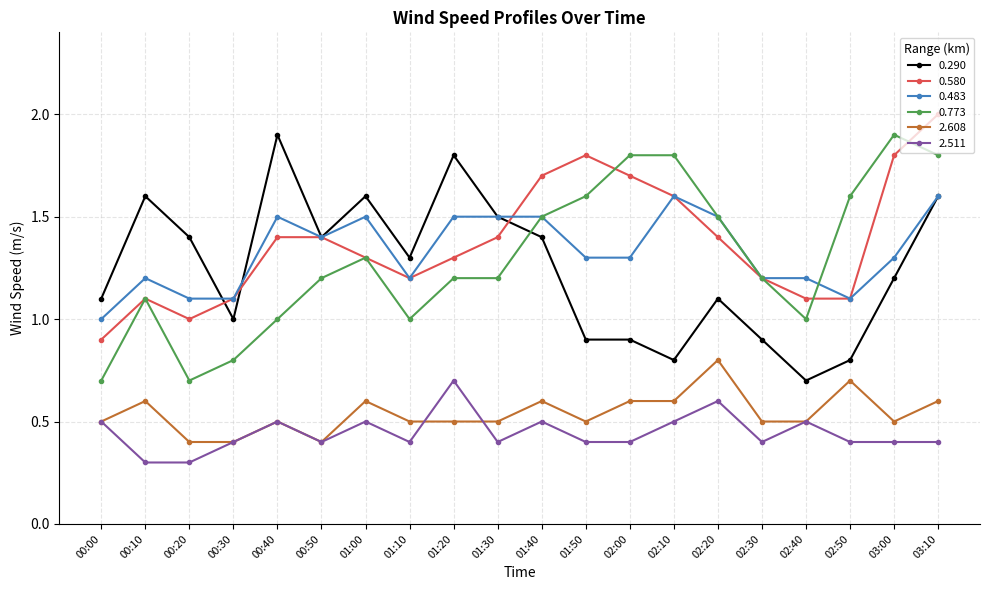

Which series ends up on top after the final intersection of 2.608 and 2.511?

2.608